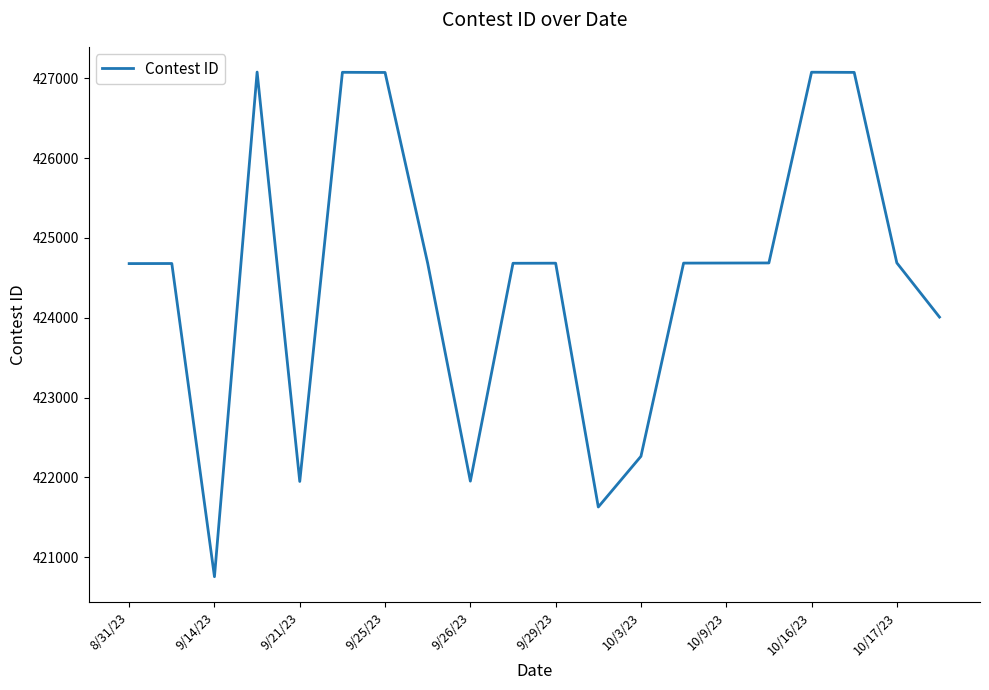

What is the maximum value shown in the chart?

427078